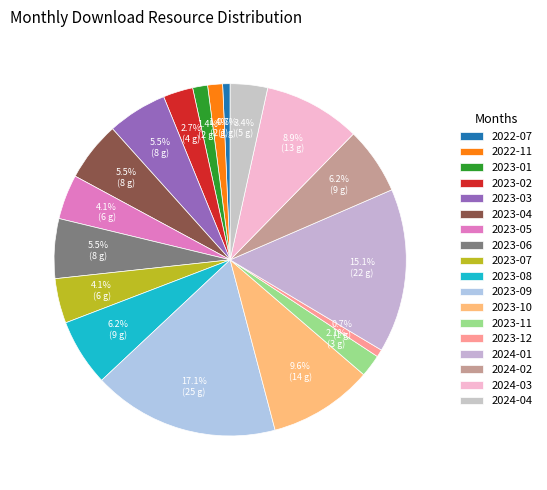

Is it true that 2023-04 is 5% of the pie?

True